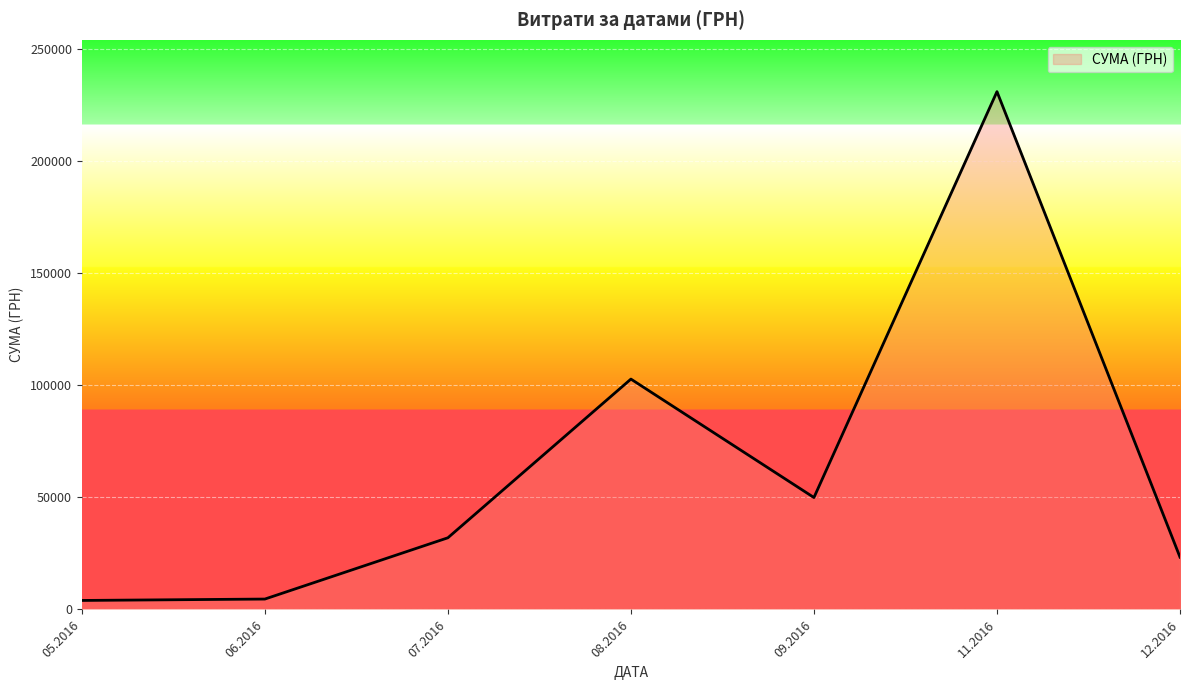

Between 11.2016 and 07.2016, which is larger?

11.2016